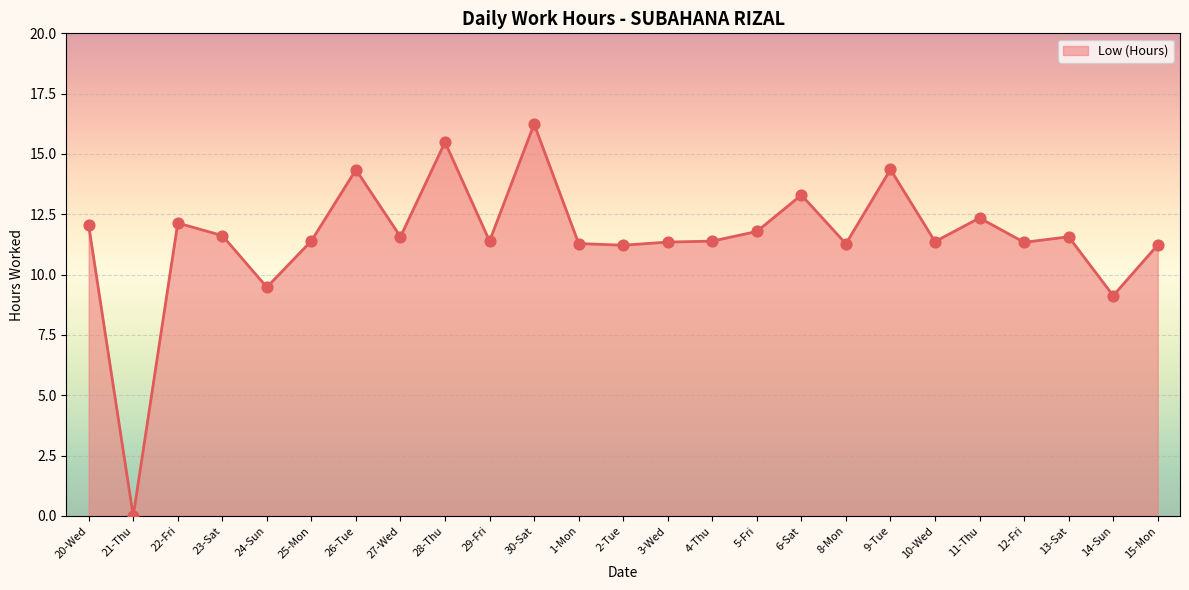

Which has a higher value, 1-Mon or 9-Tue?

9-Tue